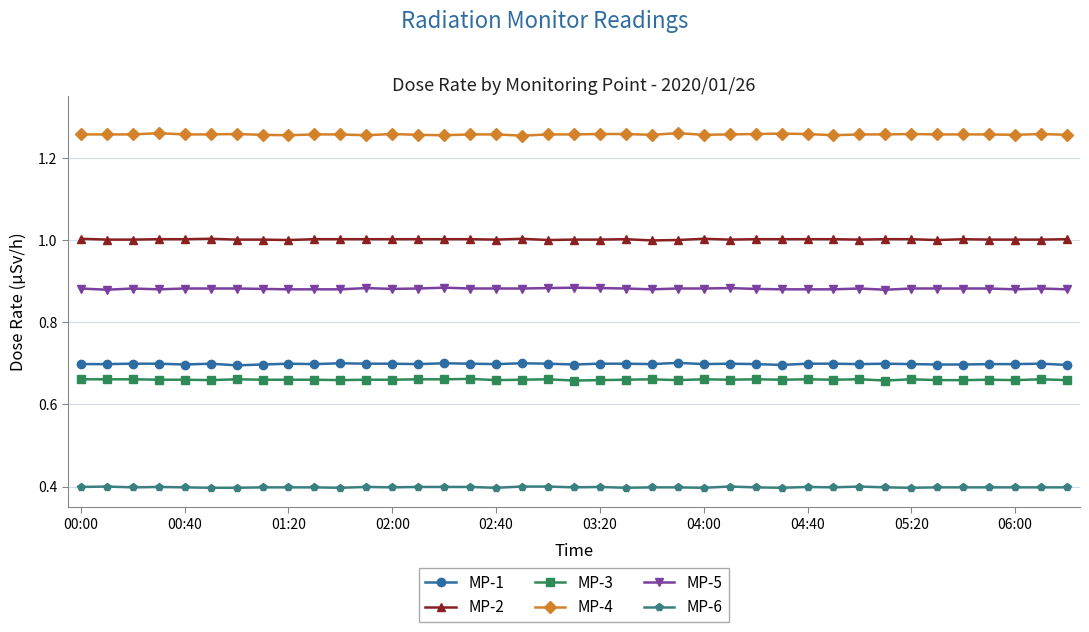

What is the smallest value displayed?

0.4